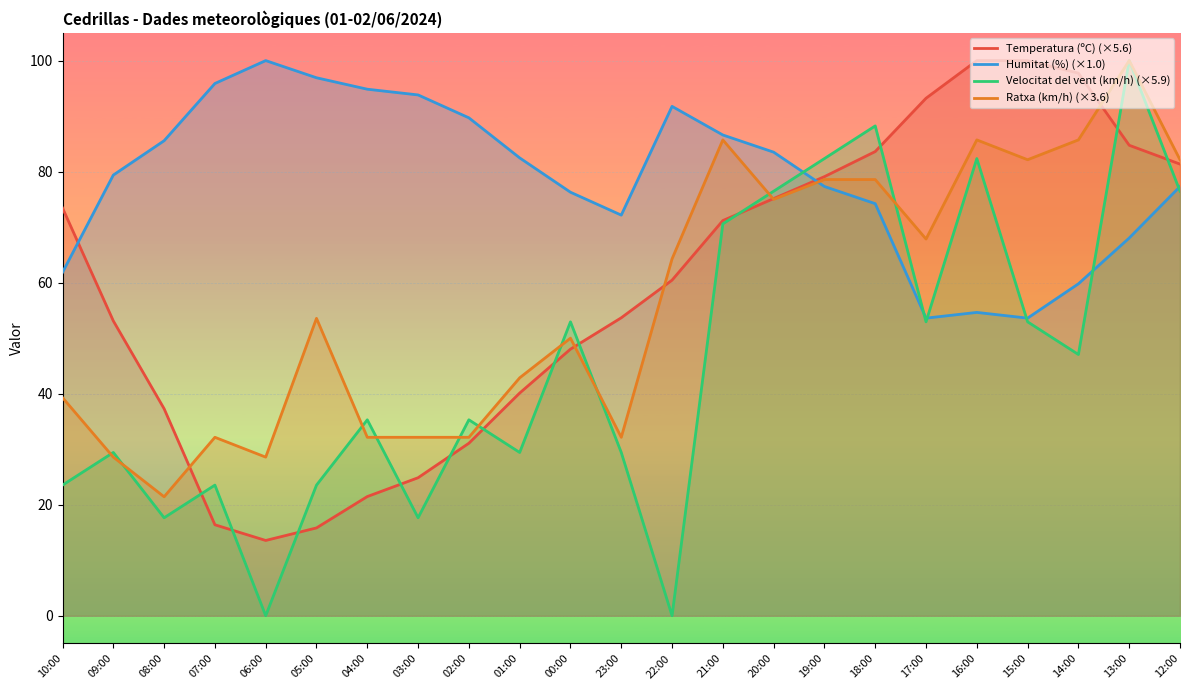

What are all the series names shown in the legend?

Temperatura (ºC) (×5.6), Humitat (%) (×1.0), Velocitat del vent (km/h) (×5.9), Ratxa (km/h) (×3.6)